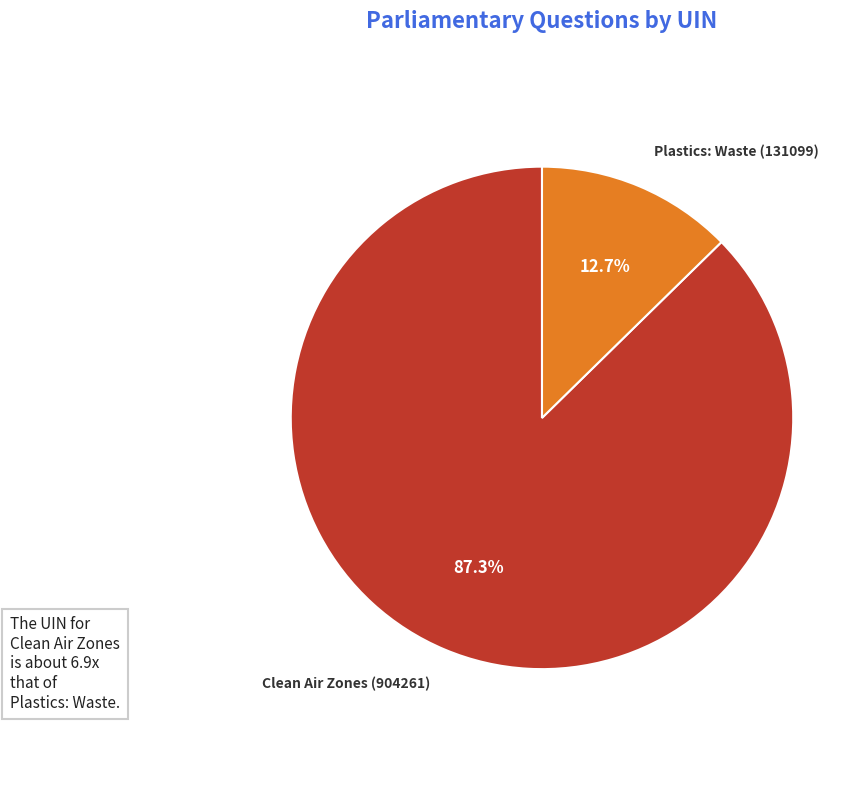

Is Plastics: Waste (131099) the majority of the pie?

No